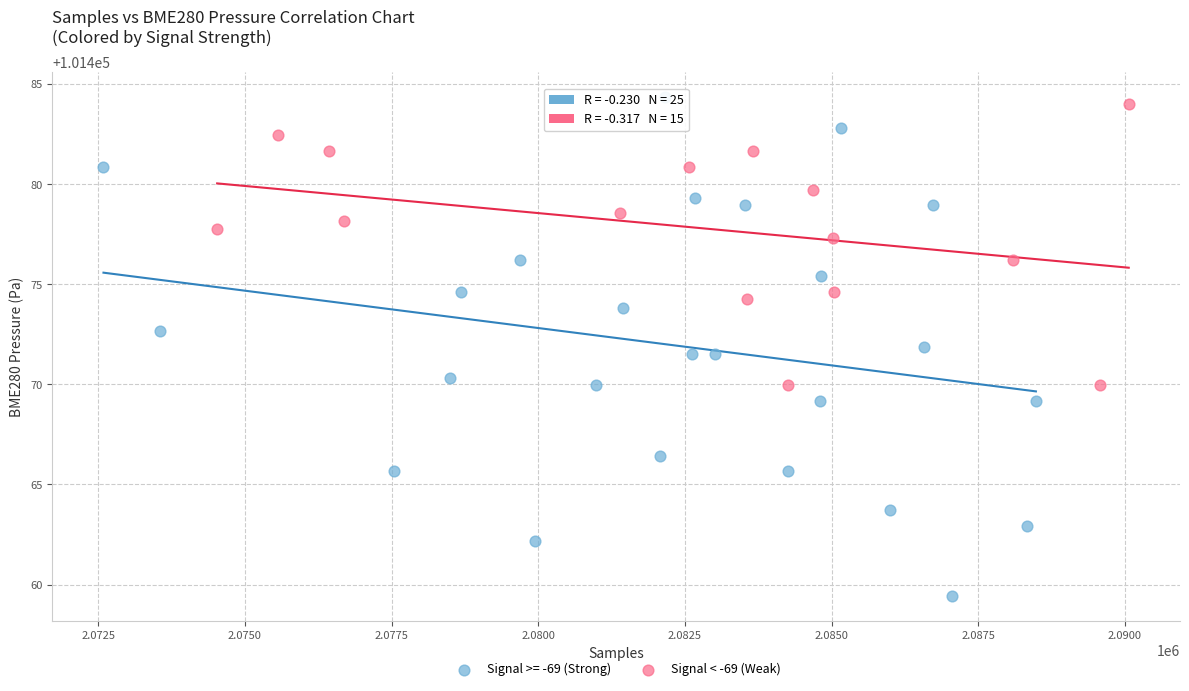

Which series has the widest spread of Y values?

Signal >= -69 (Strong)